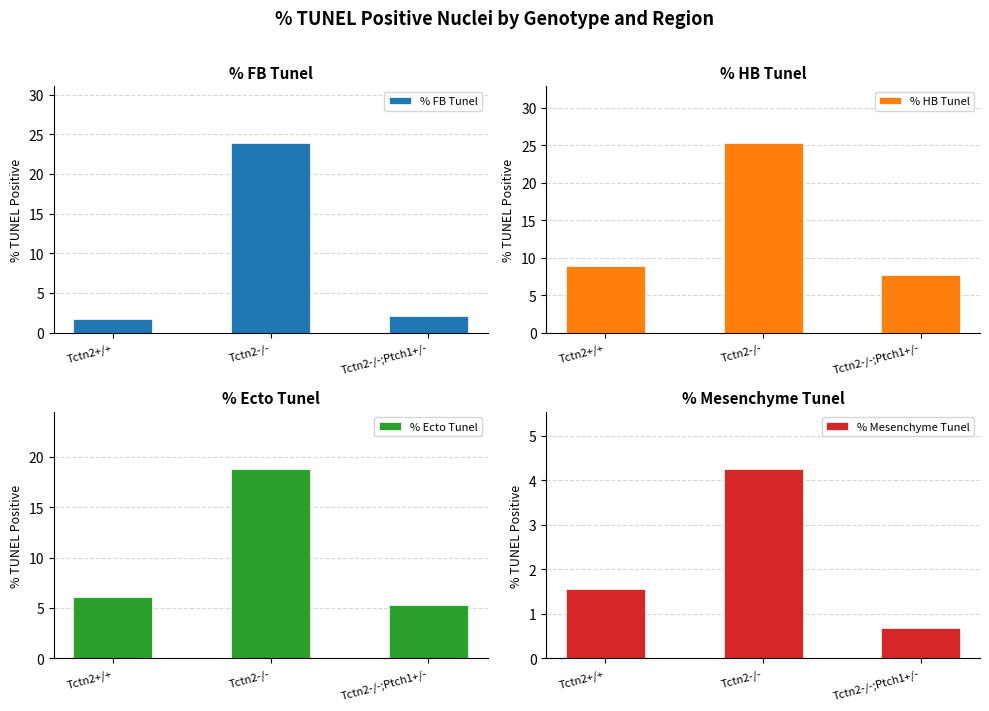

What position from the left is Tctn2-/-?

2